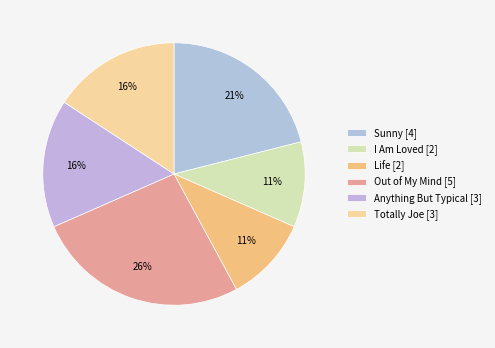

To the nearest percent, what percentage of the pie is Totally Joe?

16%